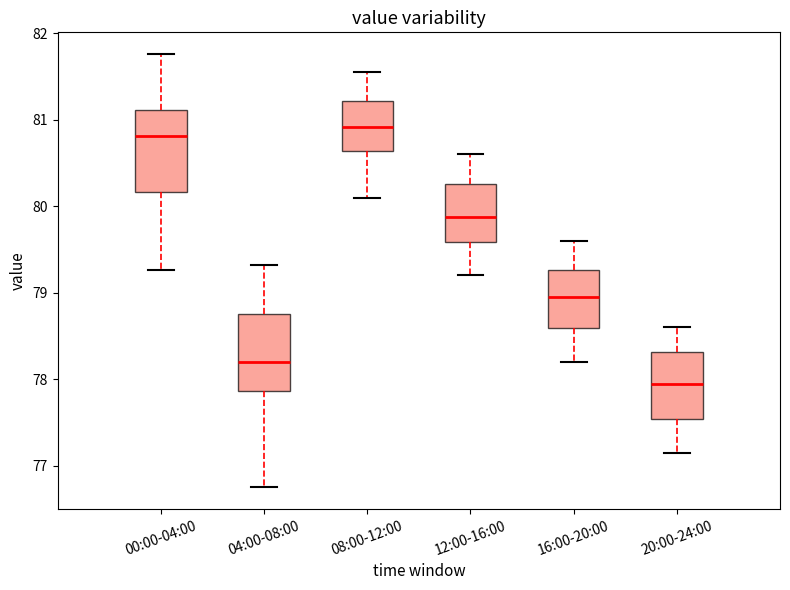

Where does the lower whisker of the box for 16:00-20:00 end on the y-axis? The values are not printed on the chart, so give them approximately, as read against the axis.

78.2